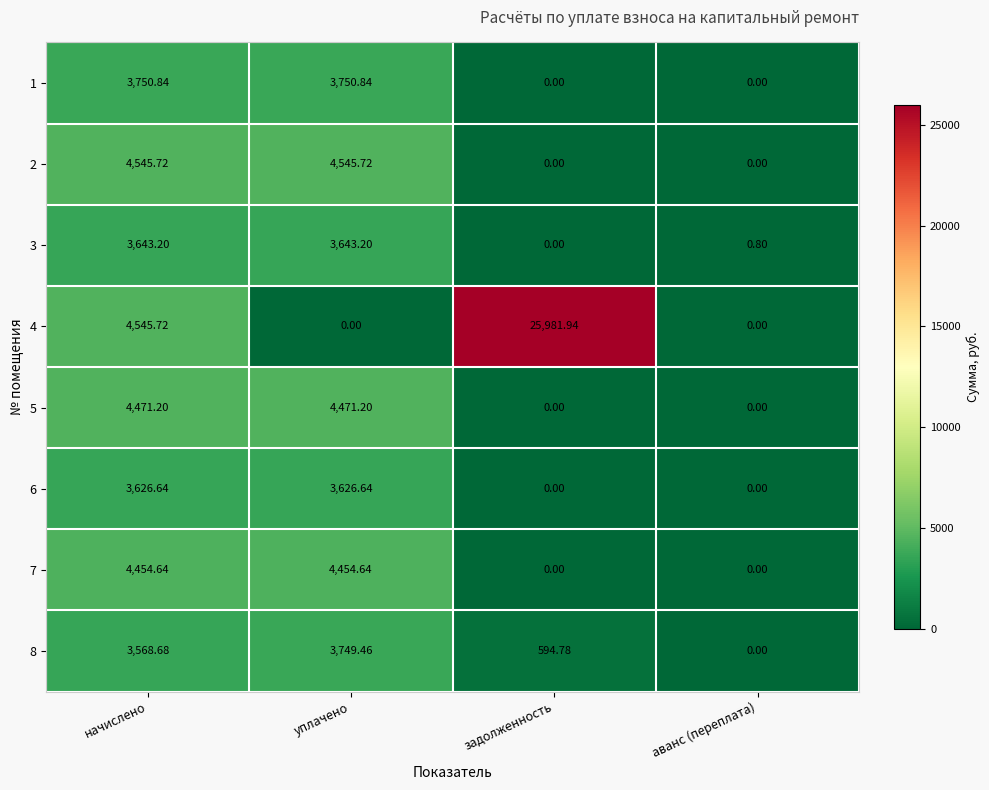

Where does the 6 series first go above 3626?

начислено